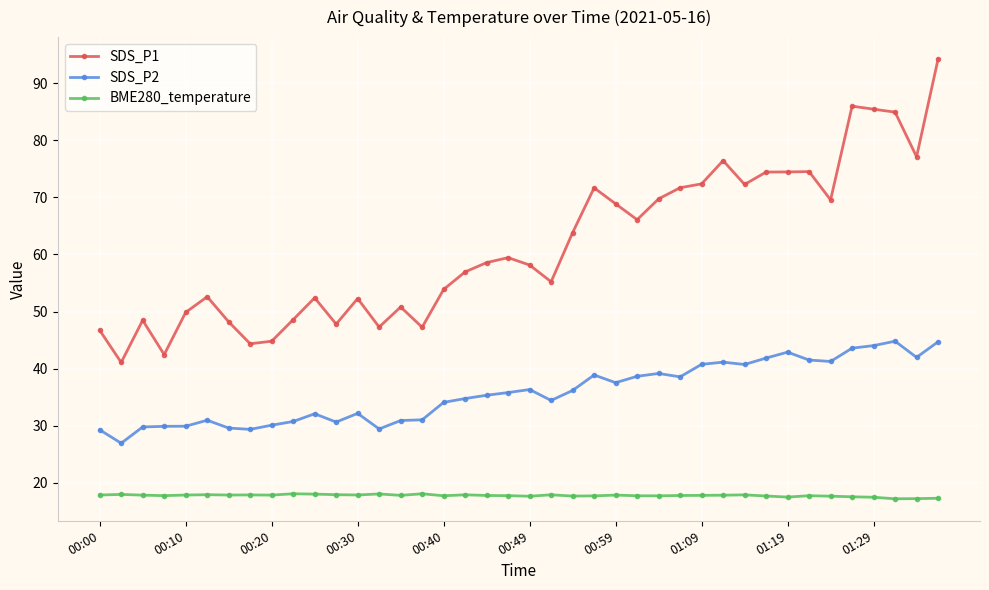

Which series has the largest total across all categories?

SDS_P1